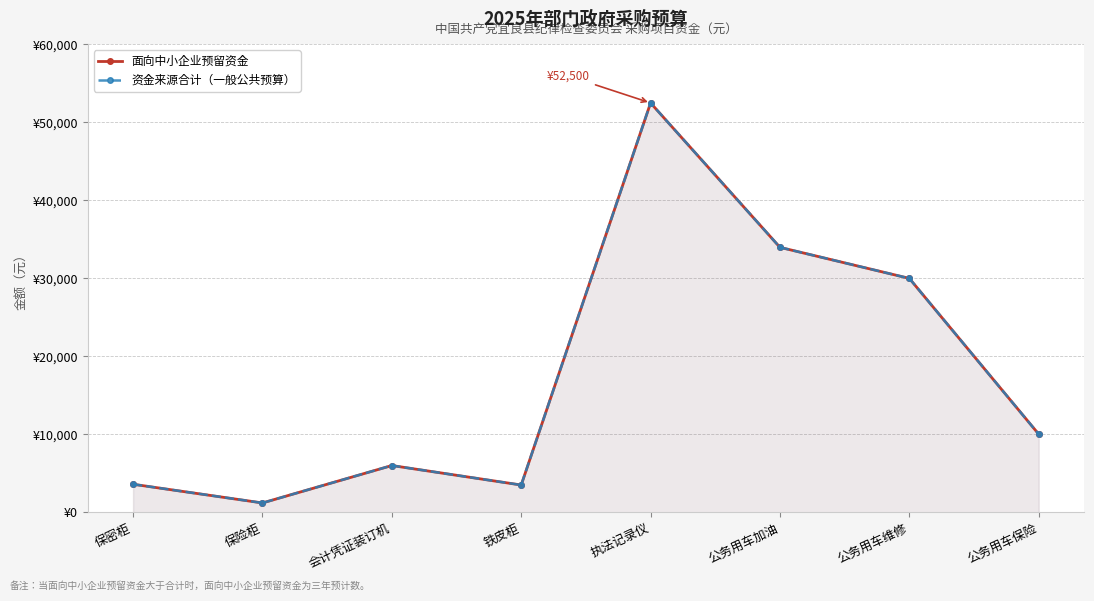

Which series has the widest spread of values?

面向中小企业预留资金